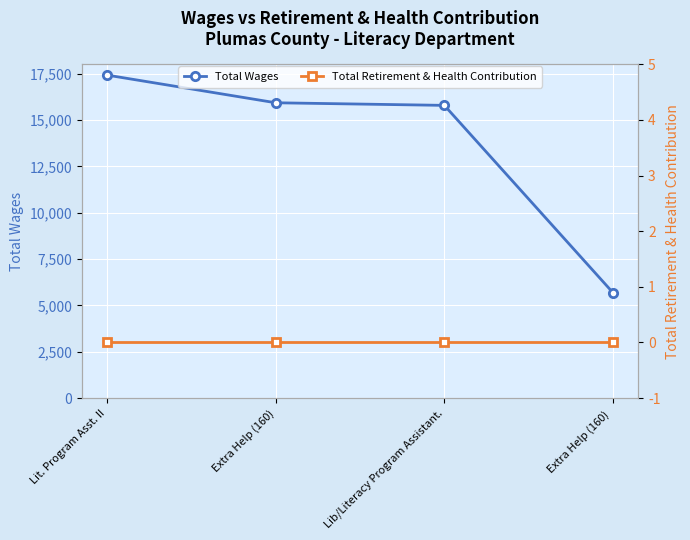

At which label does Total Wages reach its minimum?

Extra Help (160) 